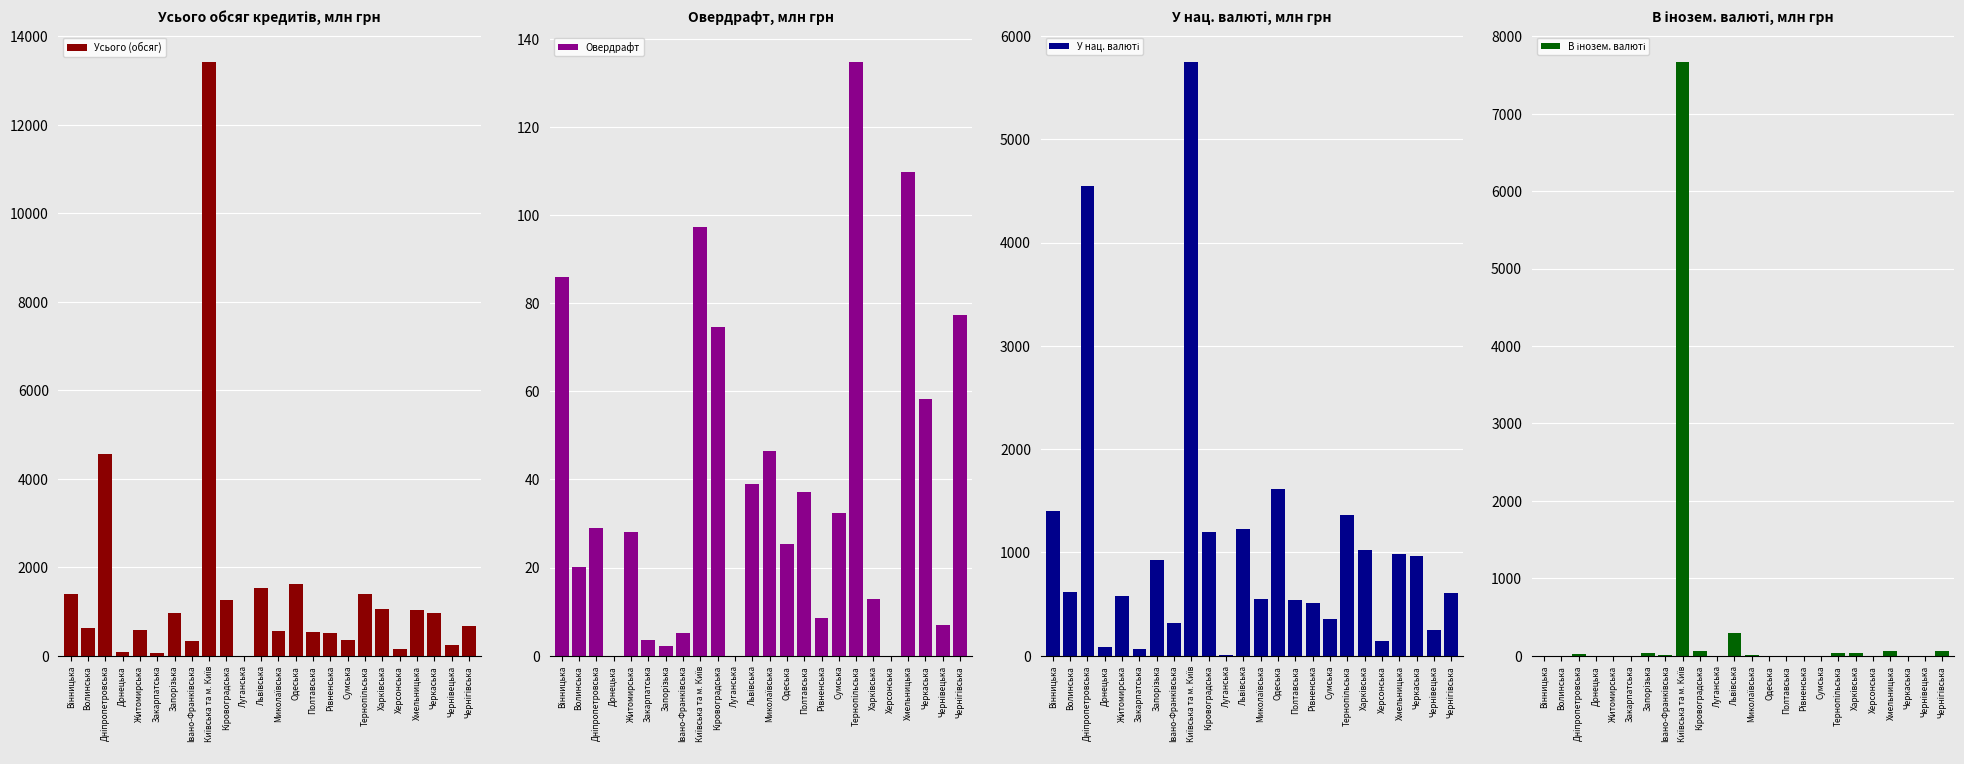

Which series has the largest total across all categories?

Усього (обсяг)